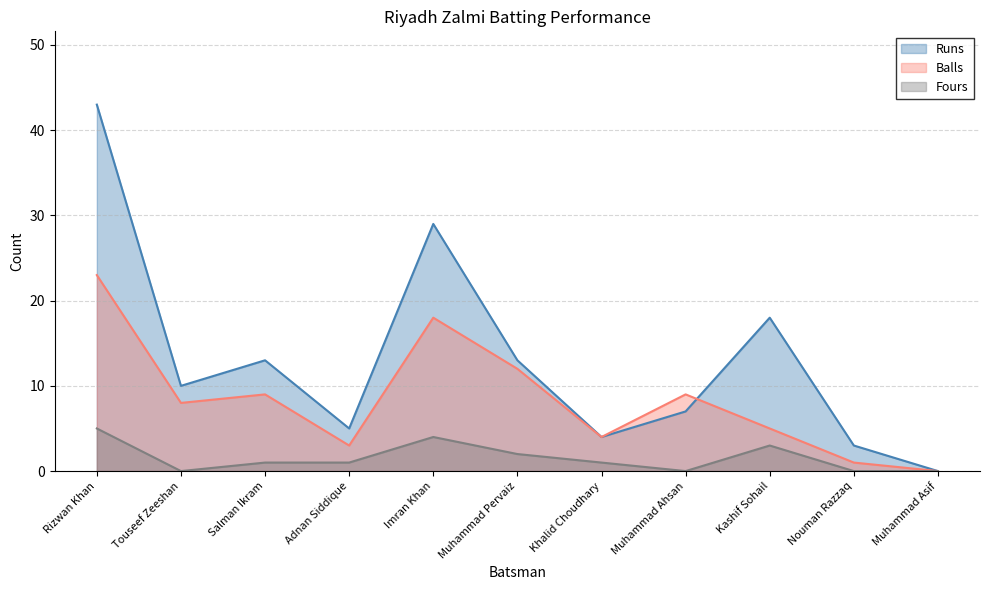

At which category does Balls reach its first local valley?

Touseef Zeeshan